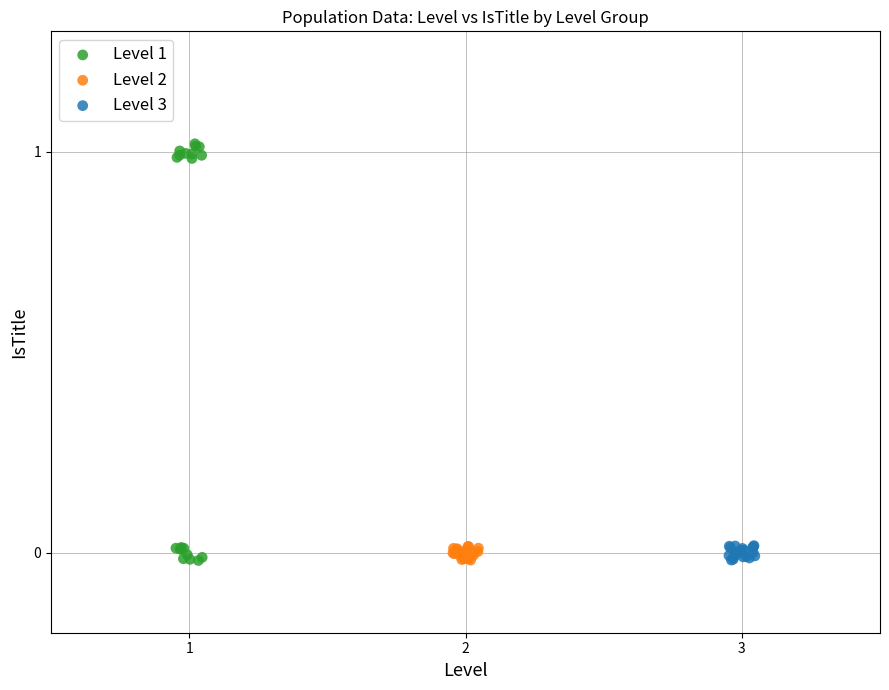

Which series has the largest Y range (max minus min)?

Level 1